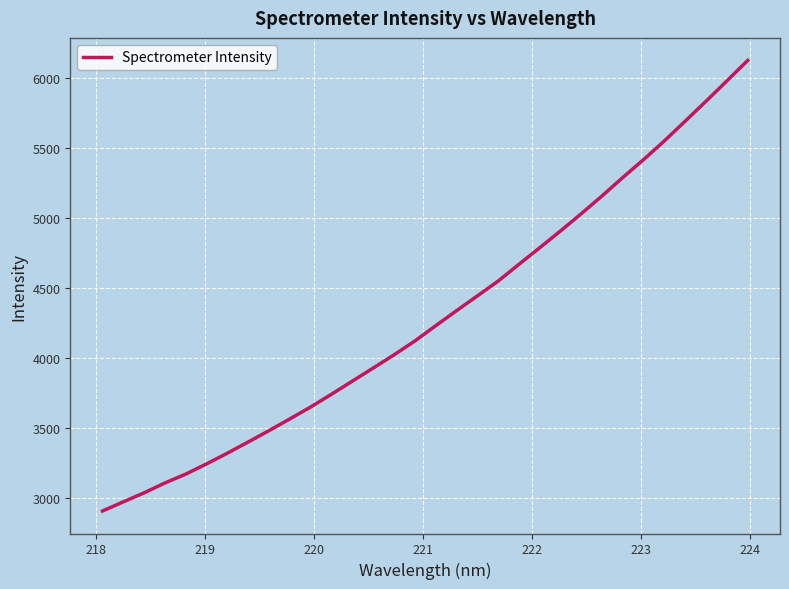

What is the difference between the maximum and minimum values?

3214.2